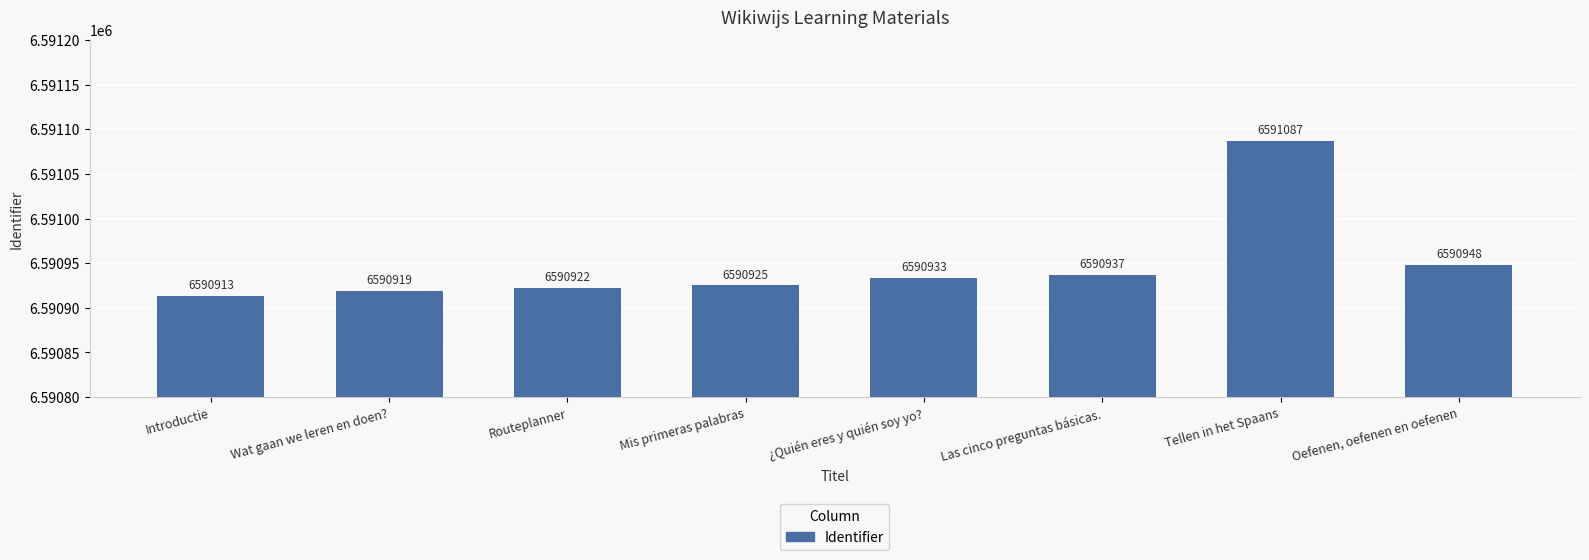

List the labels in order of value, smallest first.

Introductie, Wat gaan we leren en doen?, Routeplanner, Mis primeras palabras, ¿Quién eres y quién soy yo?, Las cinco preguntas básicas., Oefenen, oefenen en oefenen, Tellen in het Spaans